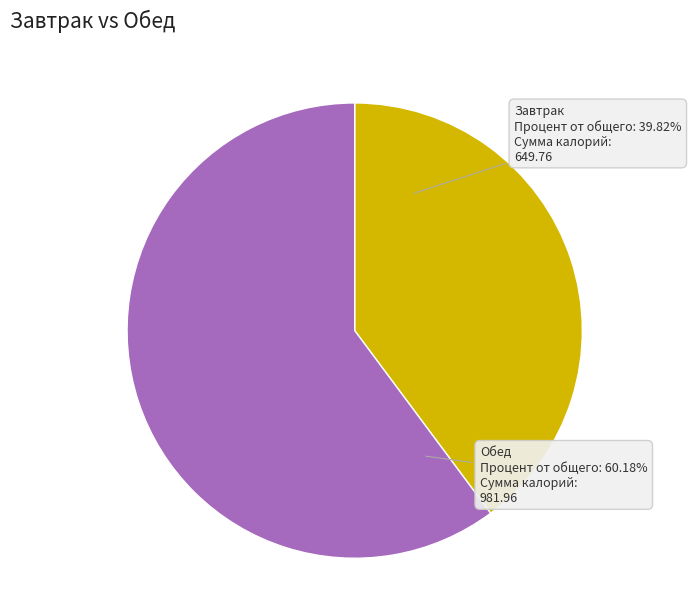

Does Обед represent more than half of the total?

Yes